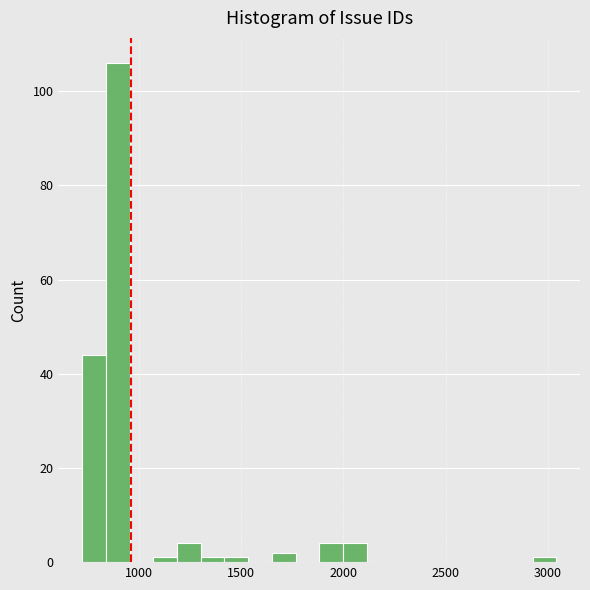

Around what value on the x-axis is the tallest bar? Give the approximate position of its centre, as read against the axis.

900